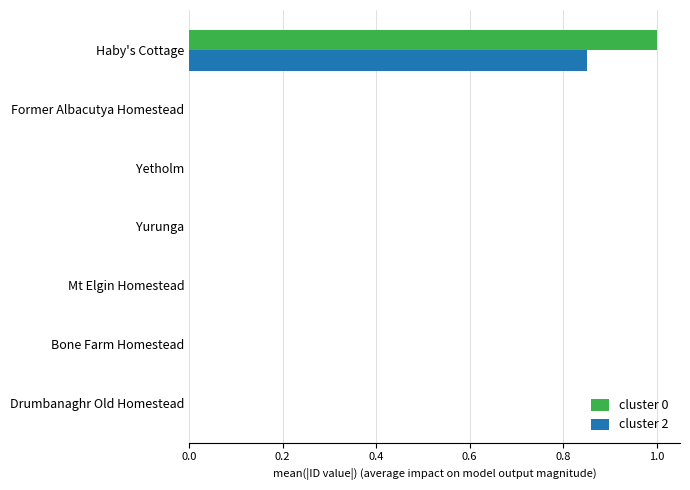

Which label corresponds to the largest value in the chart?

Haby's Cottage